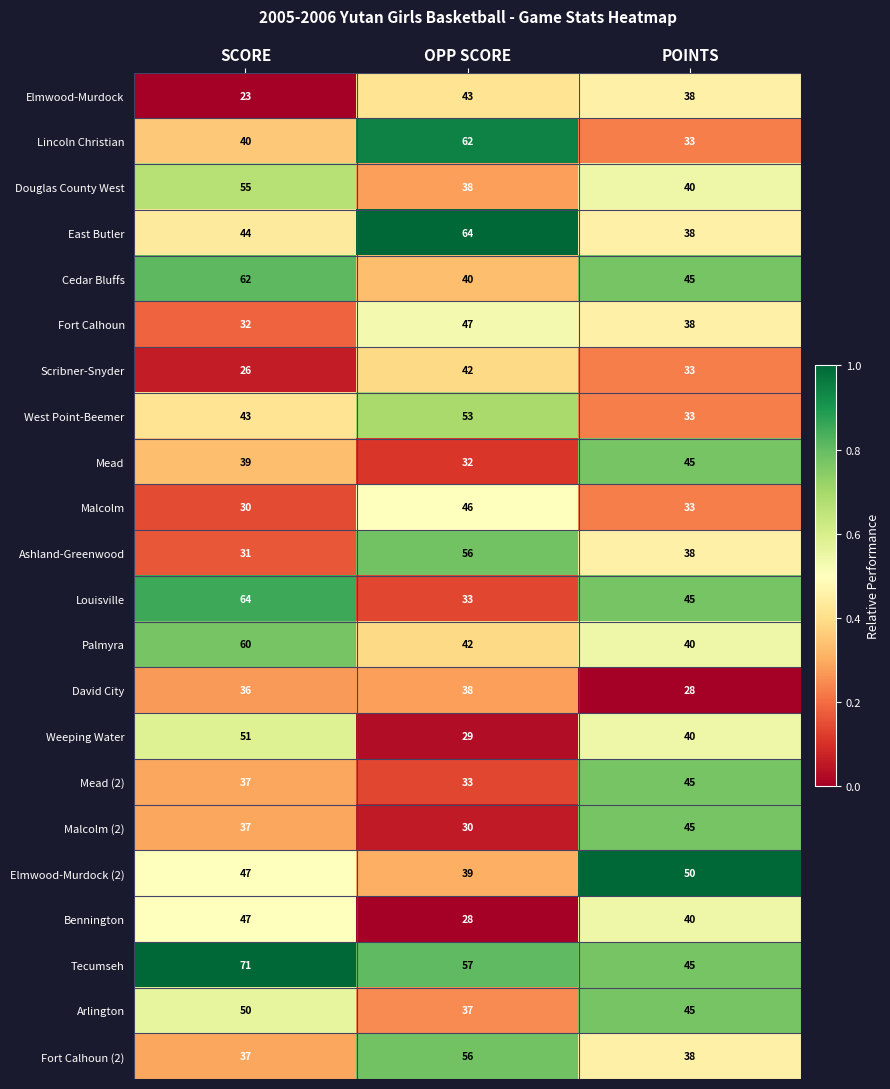

What is the maximum value for Scribner-Snyder?

42